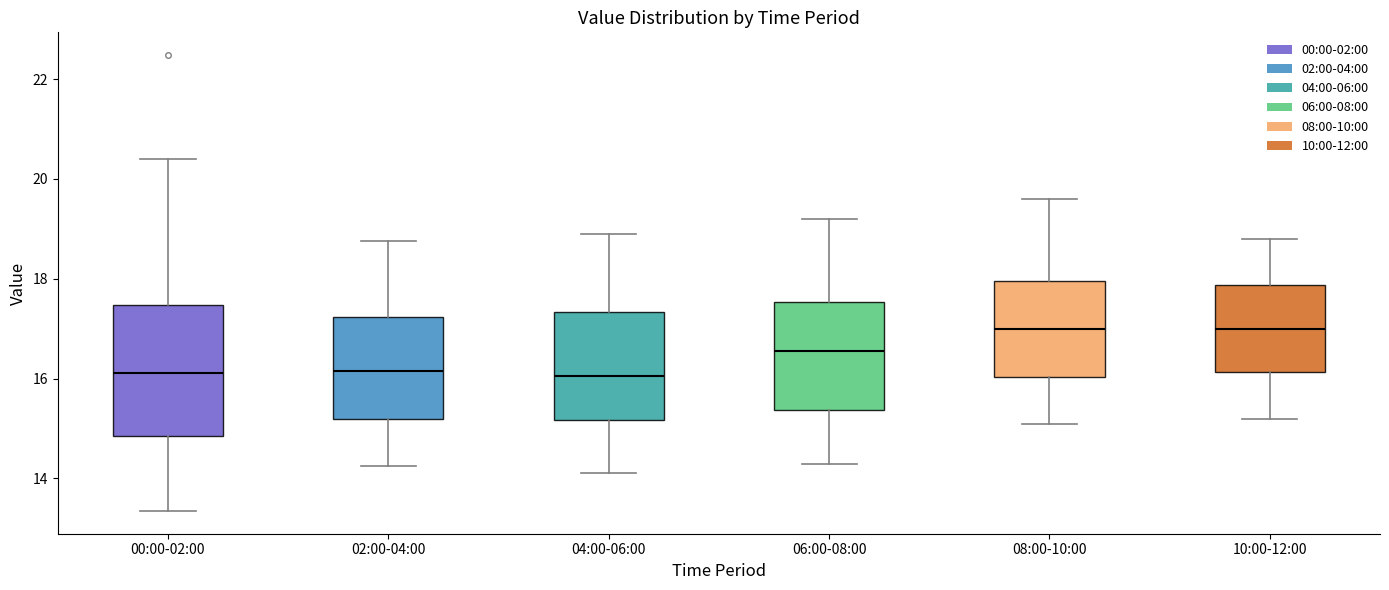

Reading left to right, read every box against the y-axis: the position of its median line, the range the box covers, and the ends of its whiskers. The values are not printed on the chart, so give them approximately, as read against the axis.

00:00-02:00: median 16.2, box 14.8 to 17.4, whiskers 13.4 to 20.4
02:00-04:00: median 16.2, box 15.2 to 17.2, whiskers 14.2 to 18.8
04:00-06:00: median 16.0, box 15.2 to 17.4, whiskers 14.2 to 19.0
06:00-08:00: median 16.6, box 15.4 to 17.6, whiskers 14.4 to 19.2
08:00-10:00: median 17.0, box 16.0 to 18.0, whiskers 15.2 to 19.6
10:00-12:00: median 17.0, box 16.2 to 17.8, whiskers 15.2 to 18.8